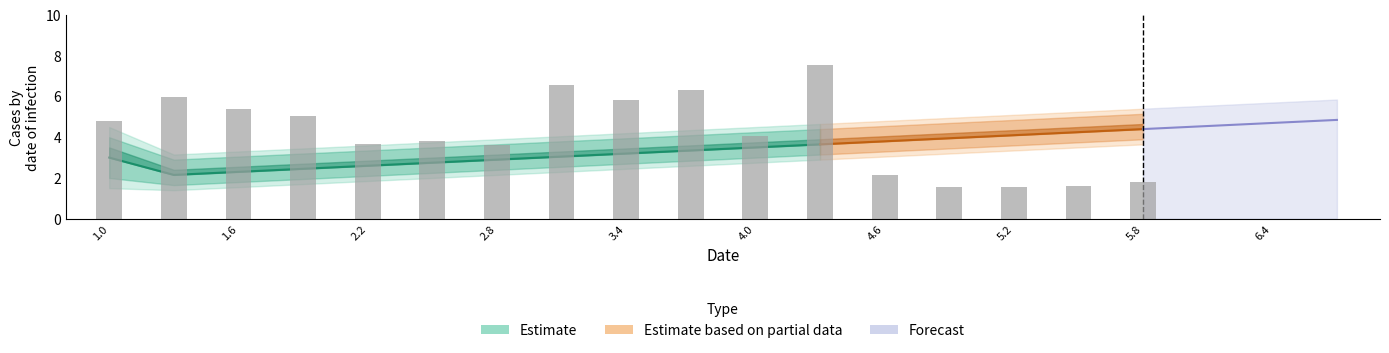

At which category is the sum across all series the highest?

6.7